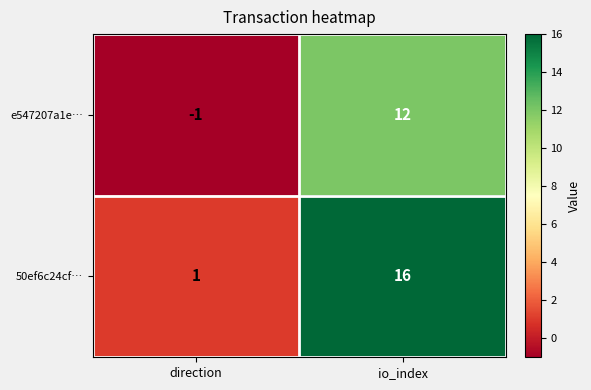

At which label is 50ef6c24cf… closest to 8?

direction